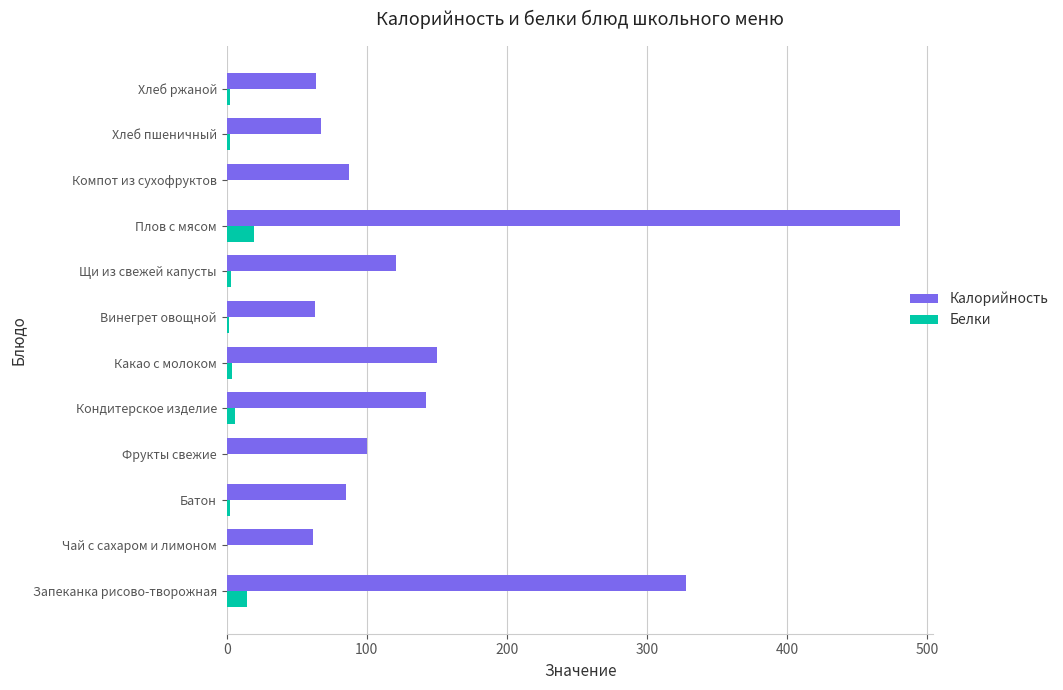

Is it true that Калорийность equals 26.2 at Компот из сухофруктов?

False